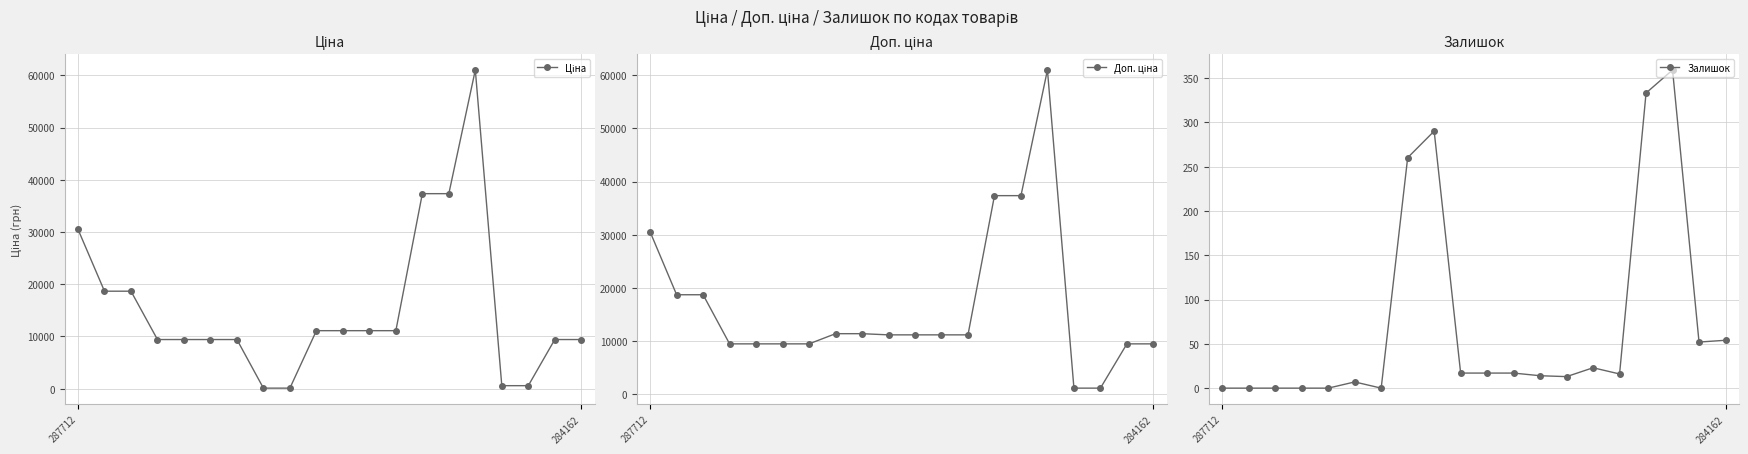

What is the value of the Ціна point at the 11th from the left?

11113.6